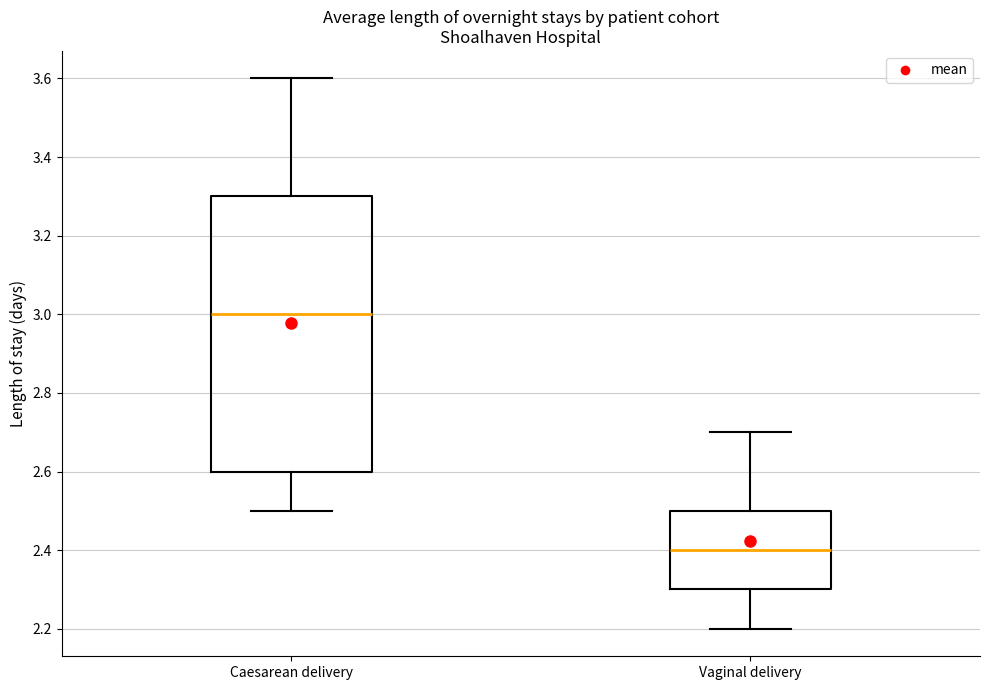

Where does the median line of the box for Vaginal delivery sit on the y-axis? The values are not printed on the chart, so give them approximately, as read against the axis.

2.4